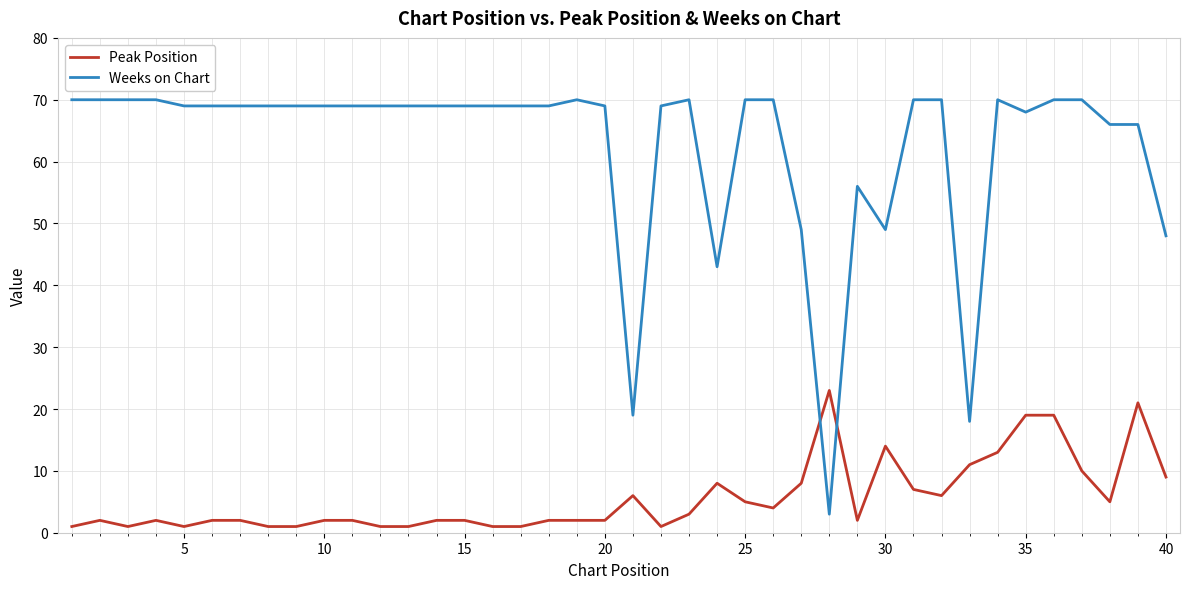

Which series has the widest spread of values?

Weeks on Chart